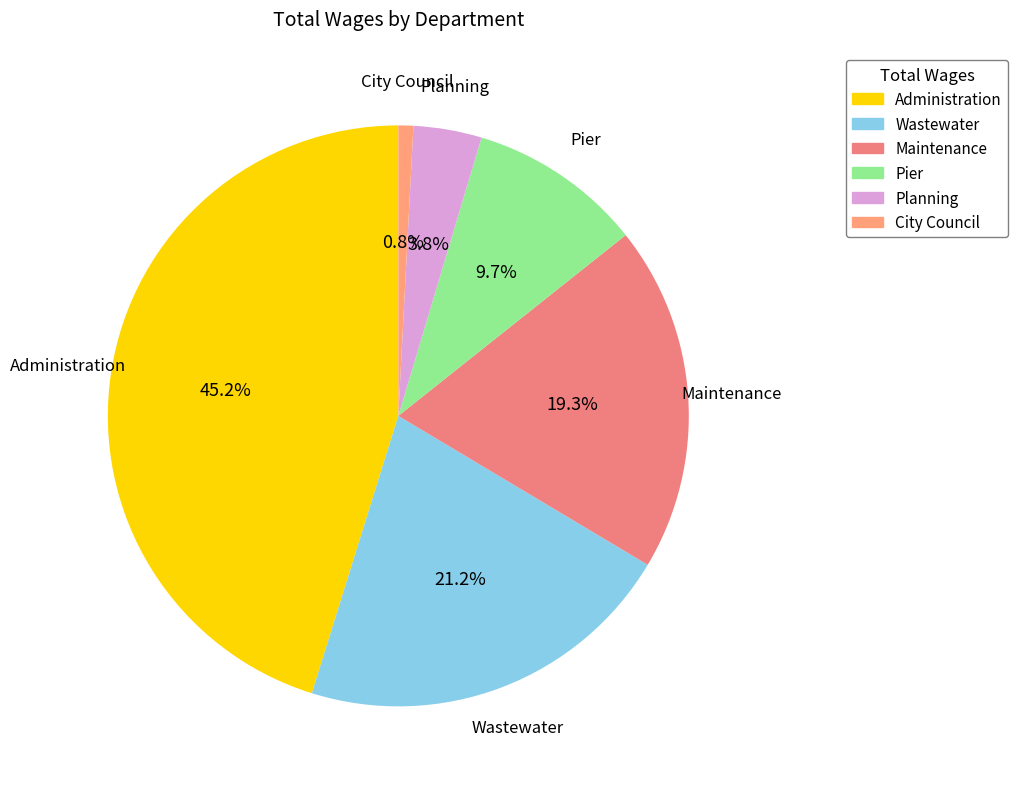

What is the smallest slice in the pie chart?

City Council